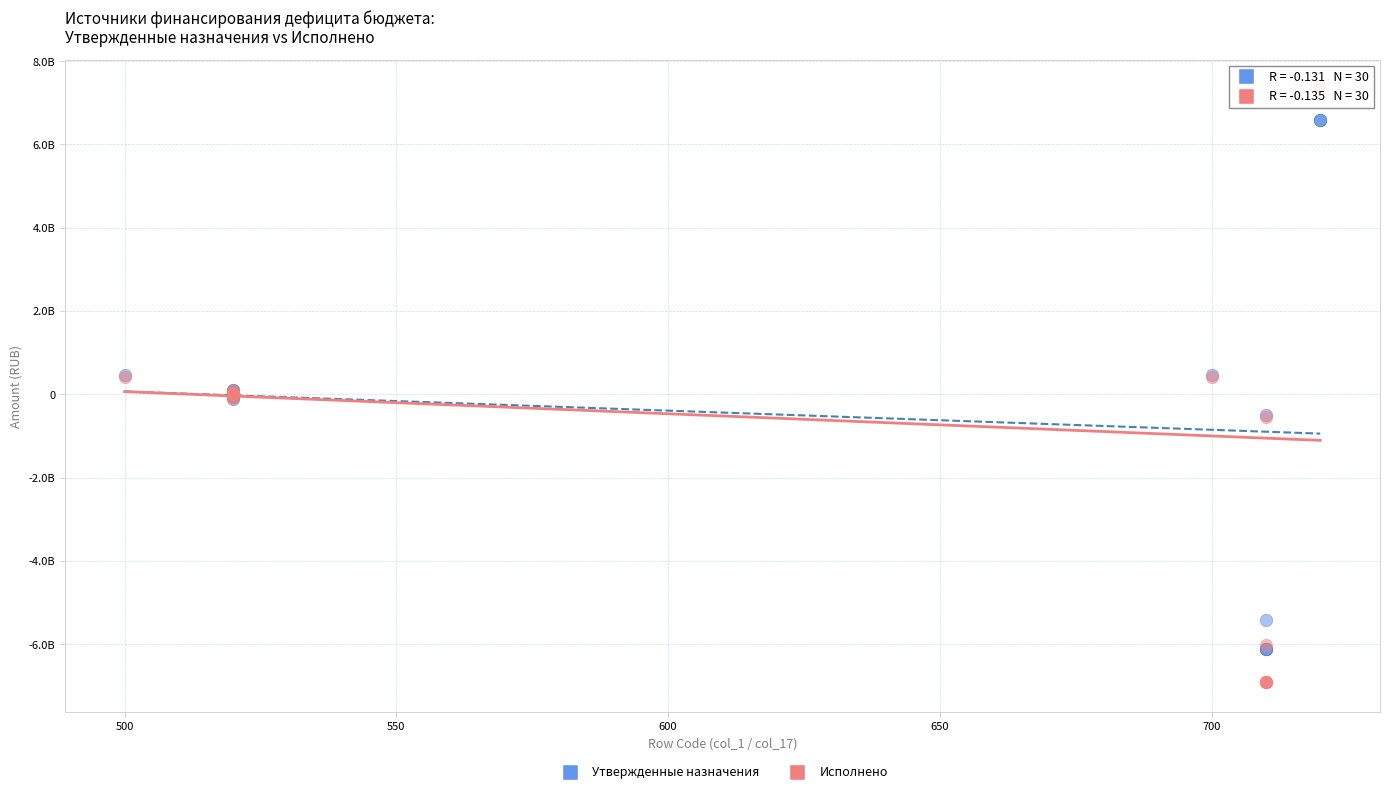

Which series has the widest spread of Y values?

Исполнено